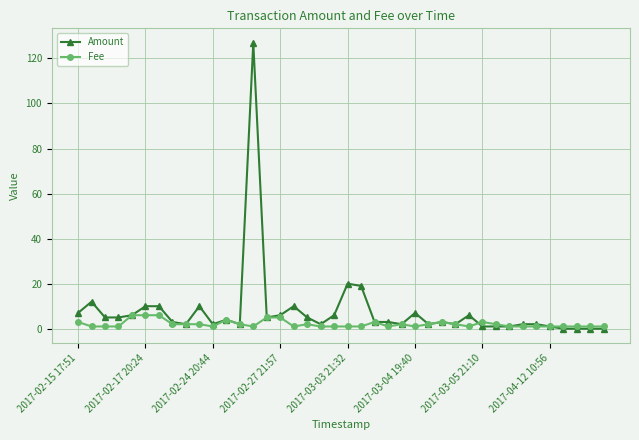

Which series has the largest total across all categories?

Amount